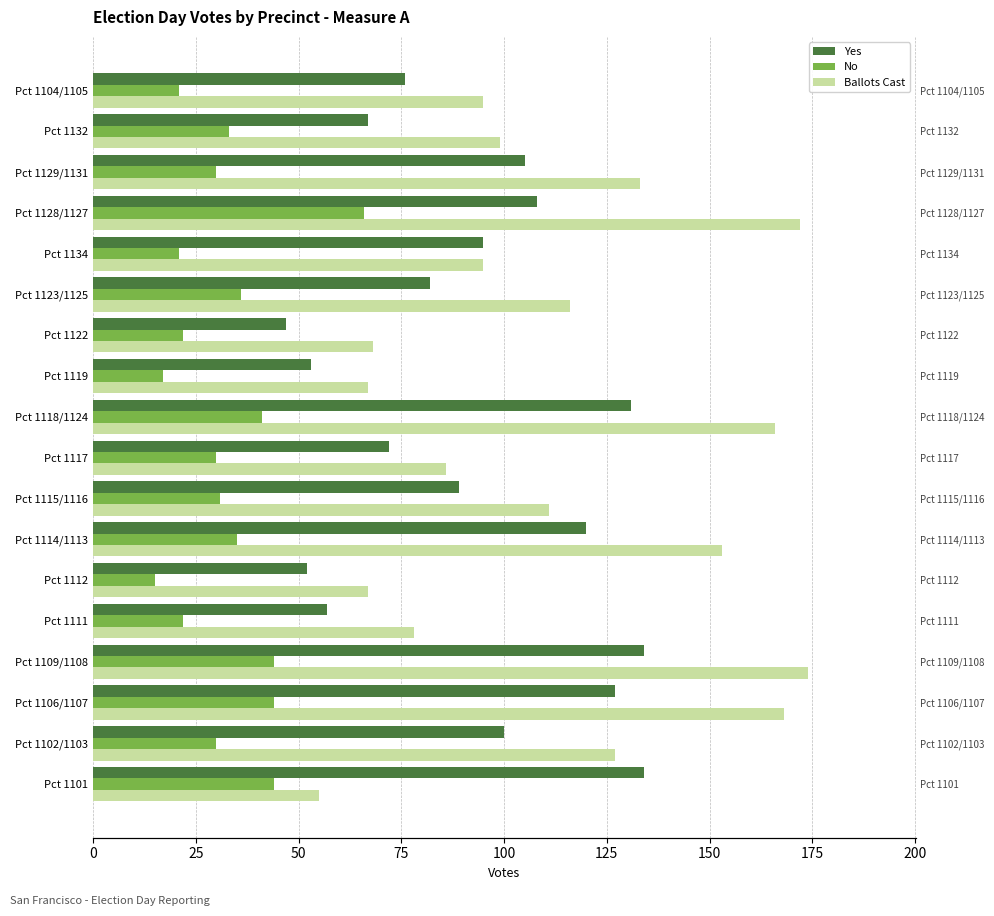

What is the sum of all Yes values?

1649